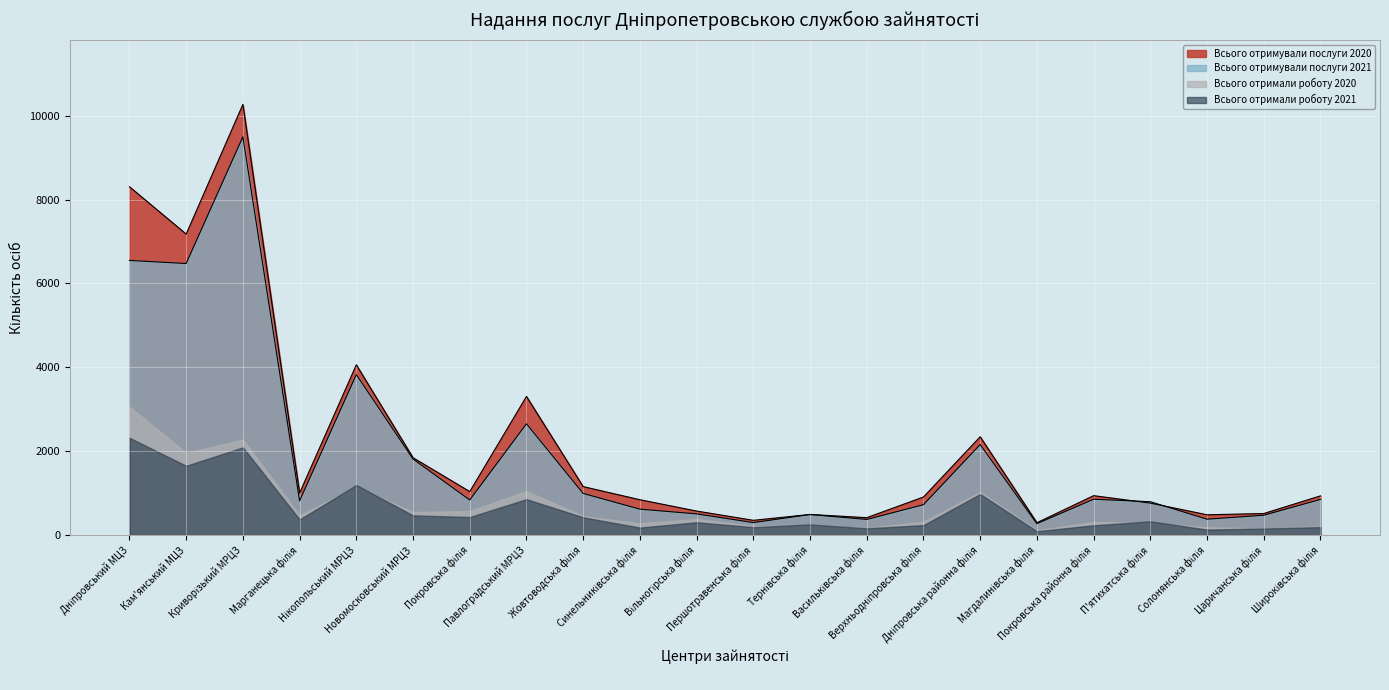

At which category does Всього отримували послуги 2020 reach its first local valley?

Кам'янський МЦЗ